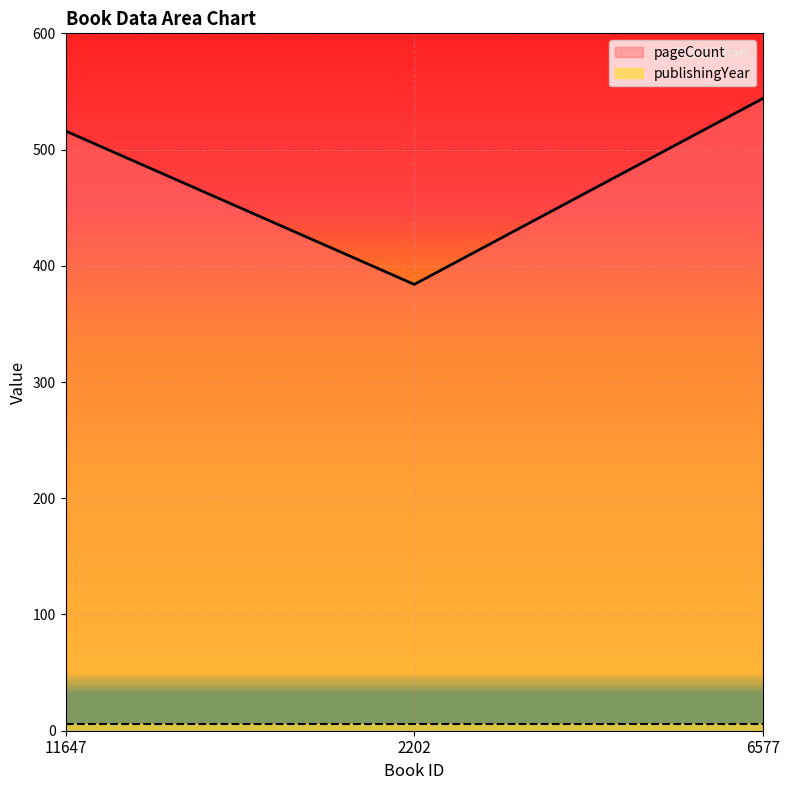

What is the smallest value displayed?

6